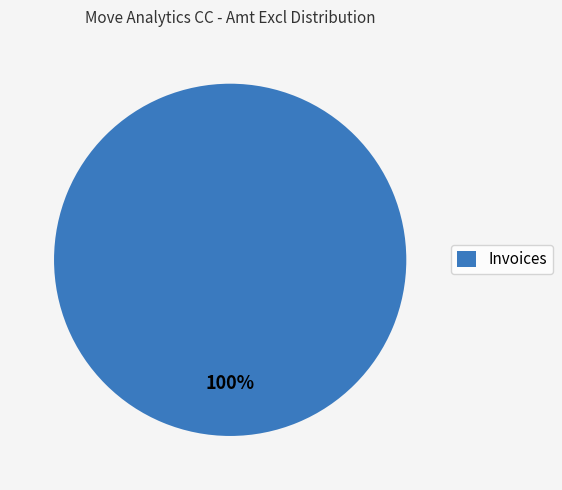

The Invoices slice represents 100% of the pie. True or false?

True